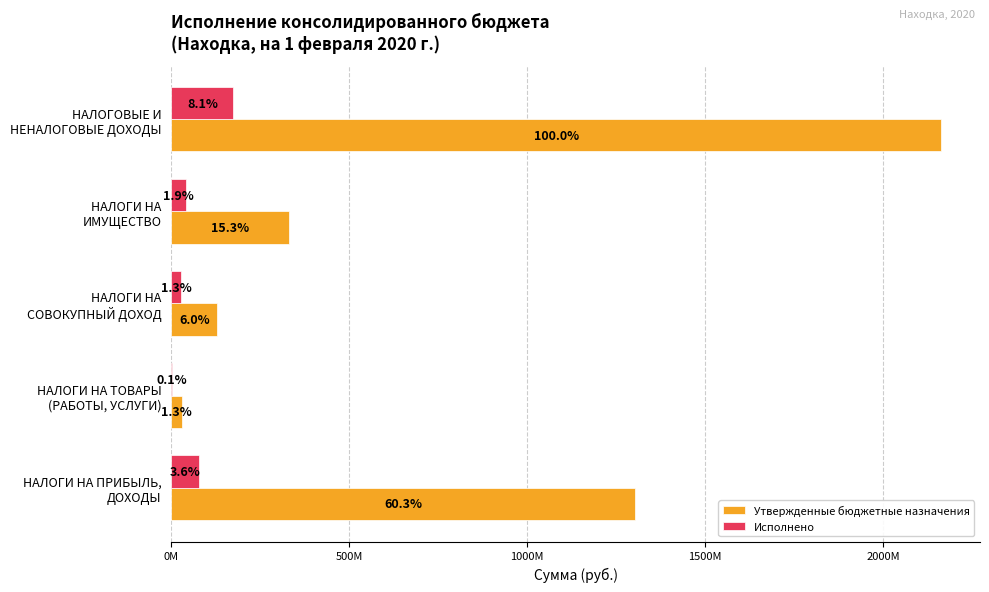

What are all the series names shown in the legend?

Утвержденные бюджетные назначения, Исполнено